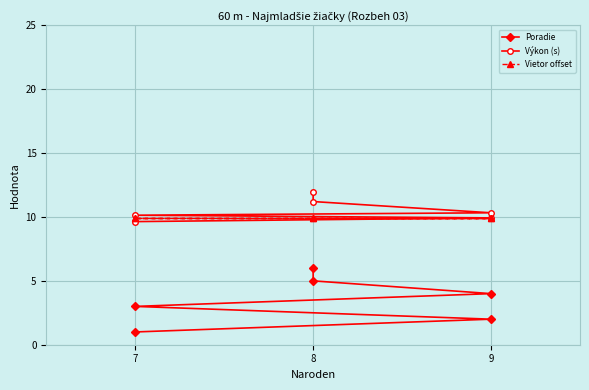

What is the difference between the maximum and minimum values in the Výkon (s) series?

2.3